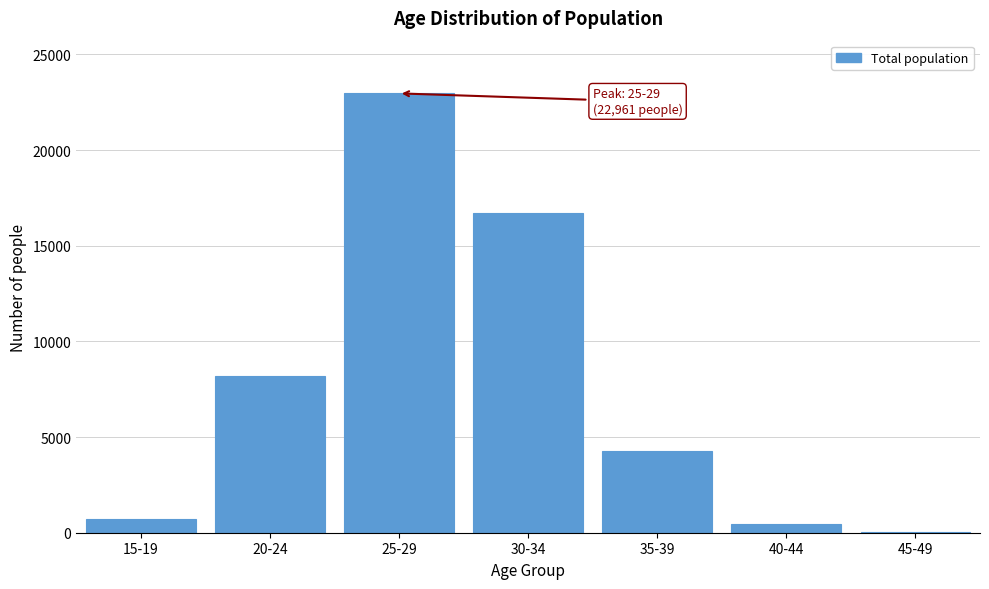

Reading left to right, what are all the values shown in this chart?

15-19=735	20-24=8197	25-29=22961	30-34=16707	35-39=4284	40-44=453	45-49=16